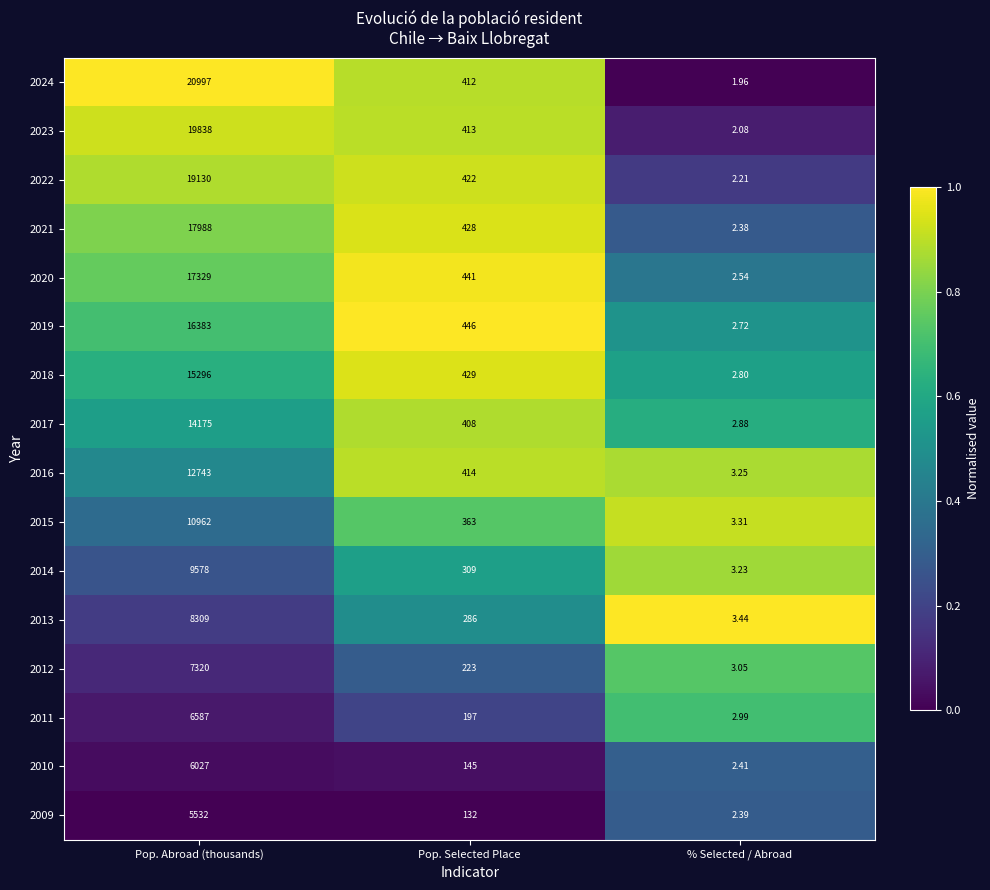

At Pop. Selected Place, list the series in order from largest to smallest.

2019, 2020, 2018, 2021, 2022, 2016, 2023, 2024, 2017, 2015, 2014, 2013, 2012, 2011, 2010, 2009